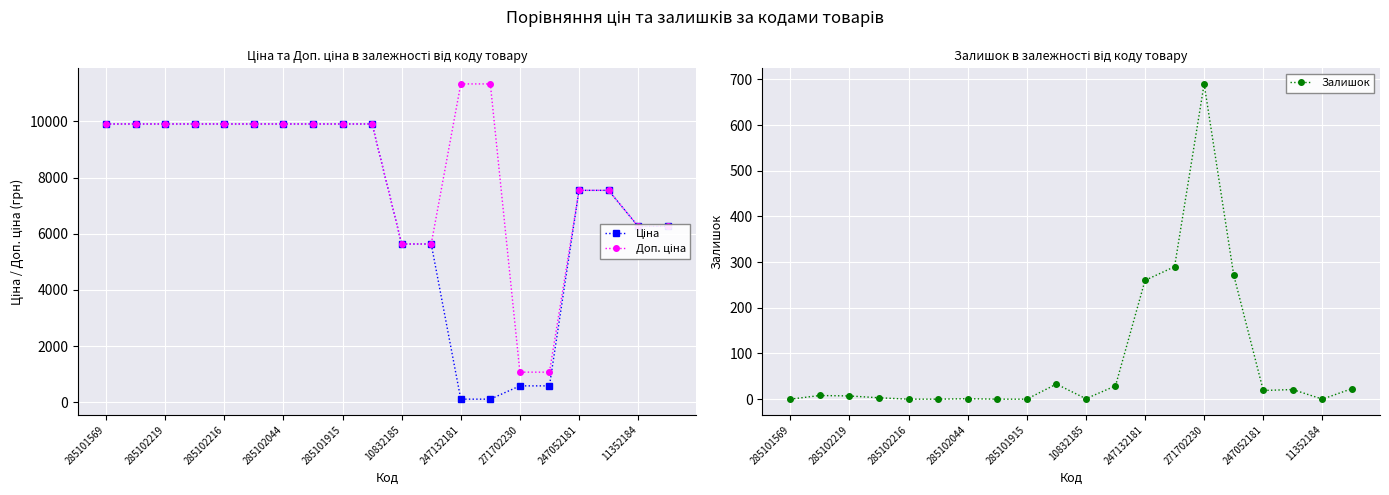

What is the maximum value for Залишок?

690